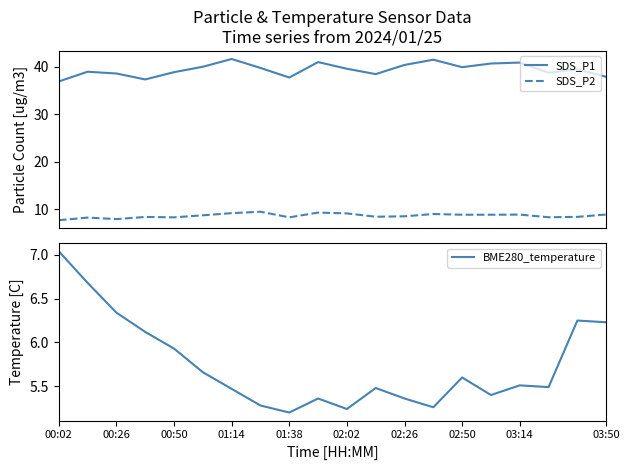

The value of BME280_temperature at 18 is 9.7. True or false?

False